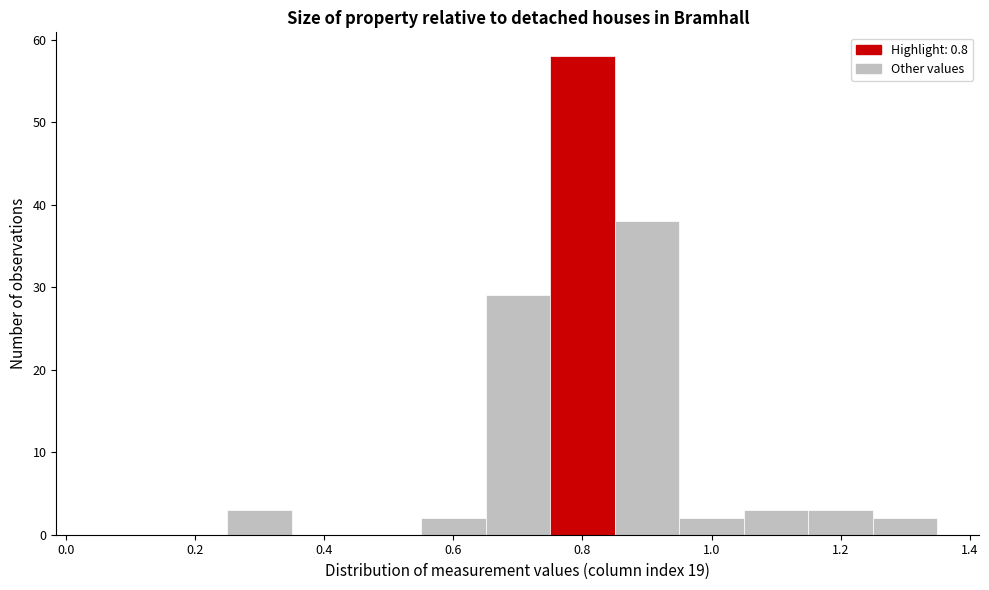

Reading left to right, transcribe this chart: for each bar, give the range it covers on the x-axis and its height. Neither the bar edges nor the heights are printed on the chart, so give them approximately, as read against the axes.

0.05 to 0.15: 0
0.15 to 0.25: 0
0.25 to 0.35: 3
0.35 to 0.45: 0
0.45 to 0.55: 0
0.55 to 0.65: 2
0.65 to 0.75: 29
0.75 to 0.85: 58
0.85 to 0.95: 38
0.95 to 1.05: 2
1.05 to 1.15: 3
1.15 to 1.25: 3
1.25 to 1.35: 2